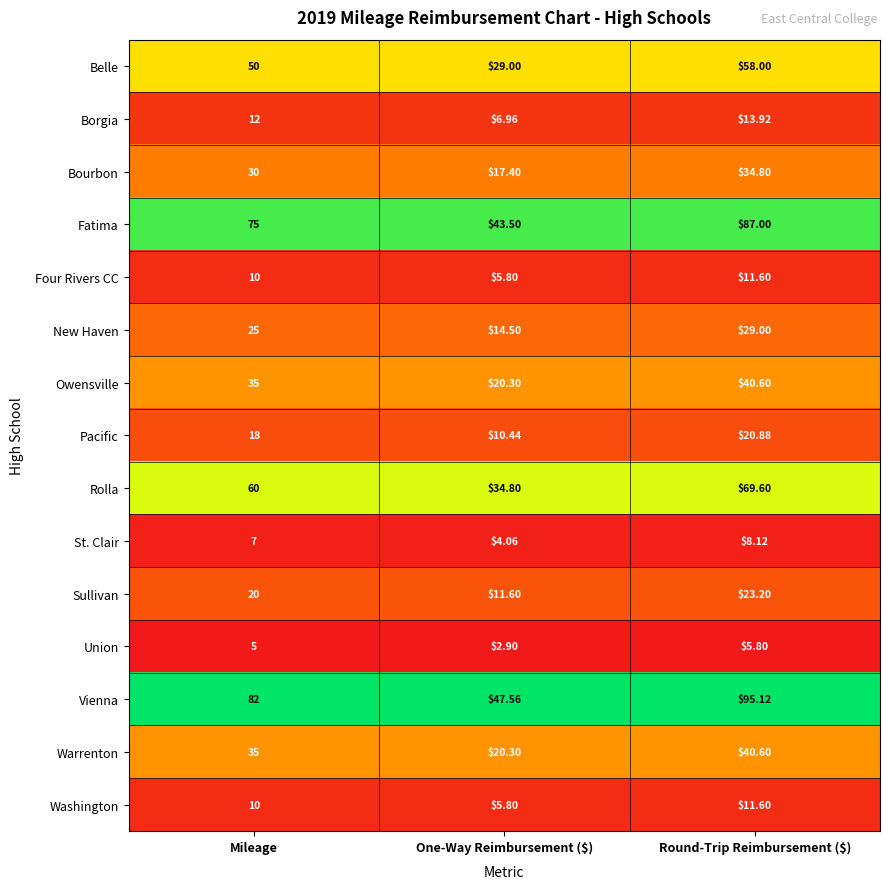

At which label is Warrenton closest to 30?

Mileage